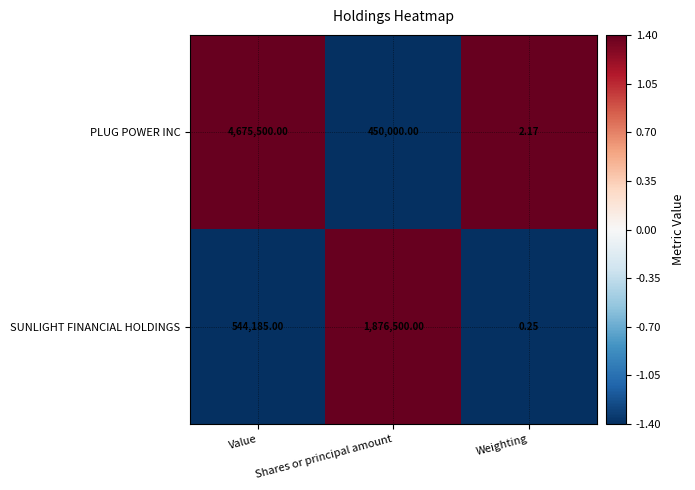

Where is SUNLIGHT FINANCIAL HOLDINGS nearest to the value 938250?

Value